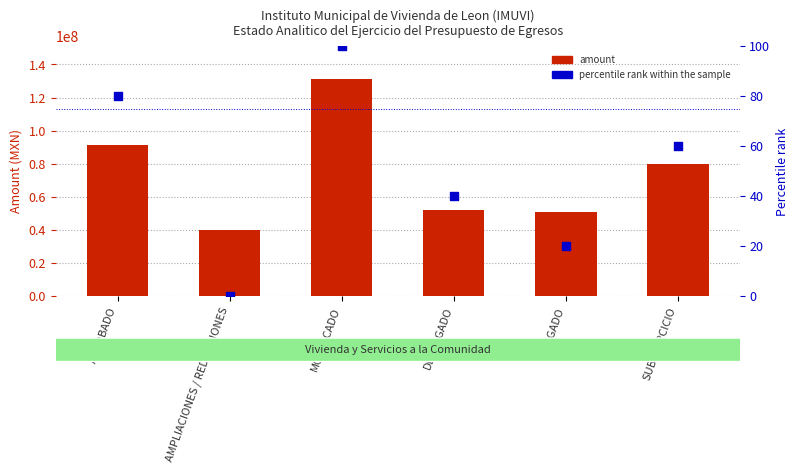

At which category is the sum across all series the highest?

MODIFICADO